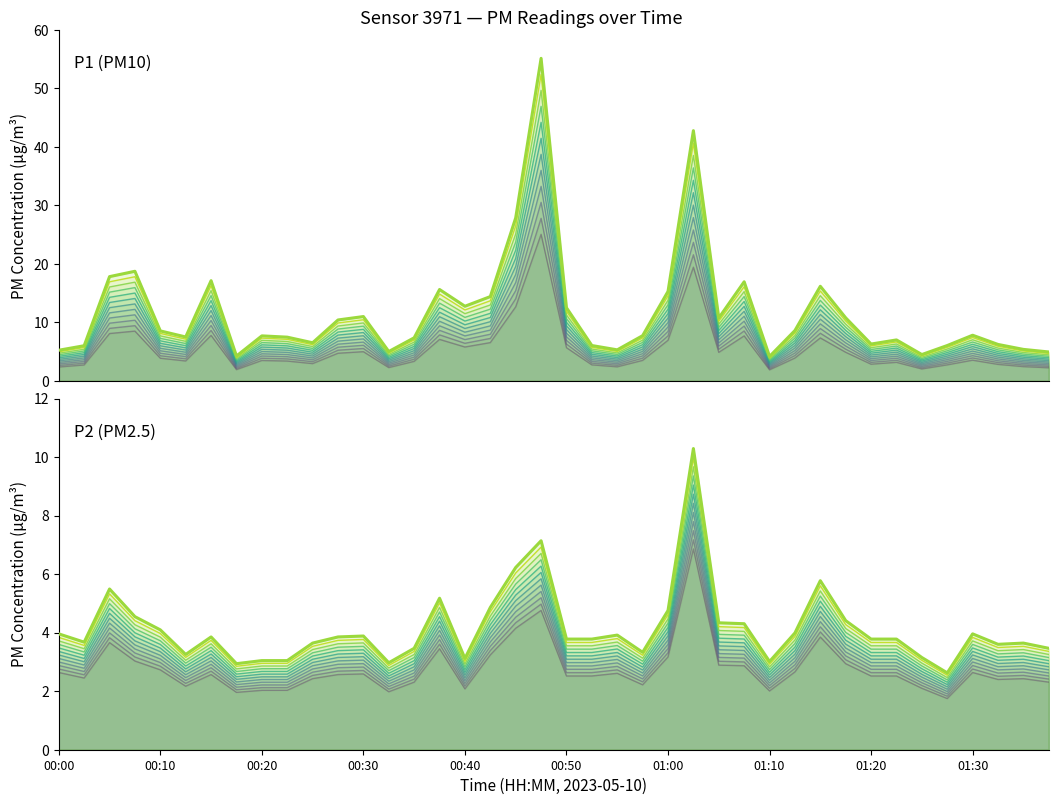

Between 26 and 39, which series saw the biggest shift?

P1 (PM10)